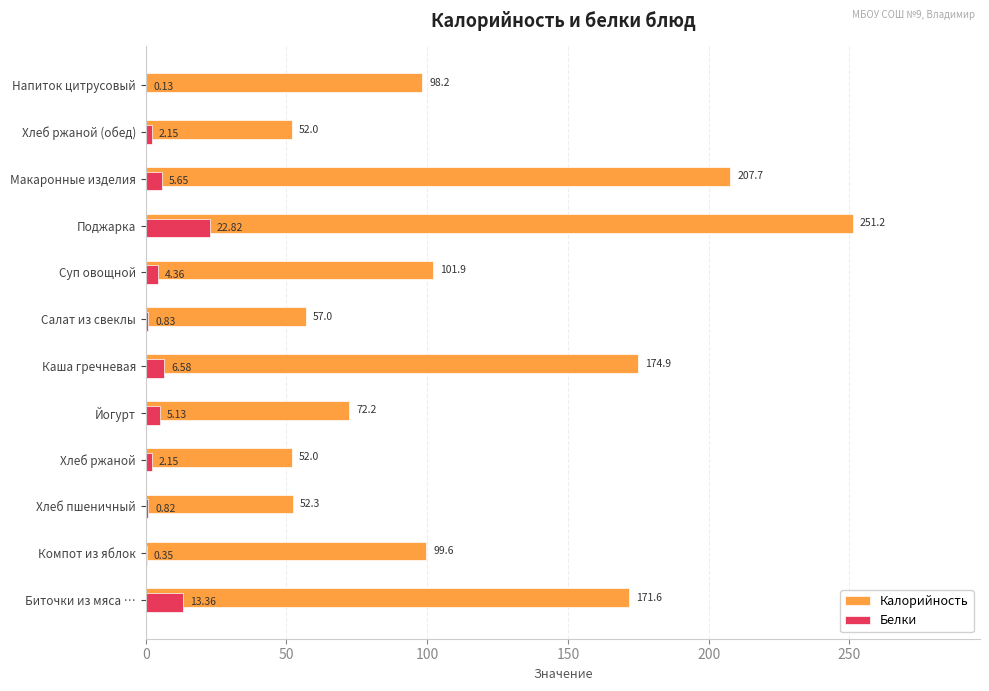

At which label does Калорийность reach its peak?

Поджарка